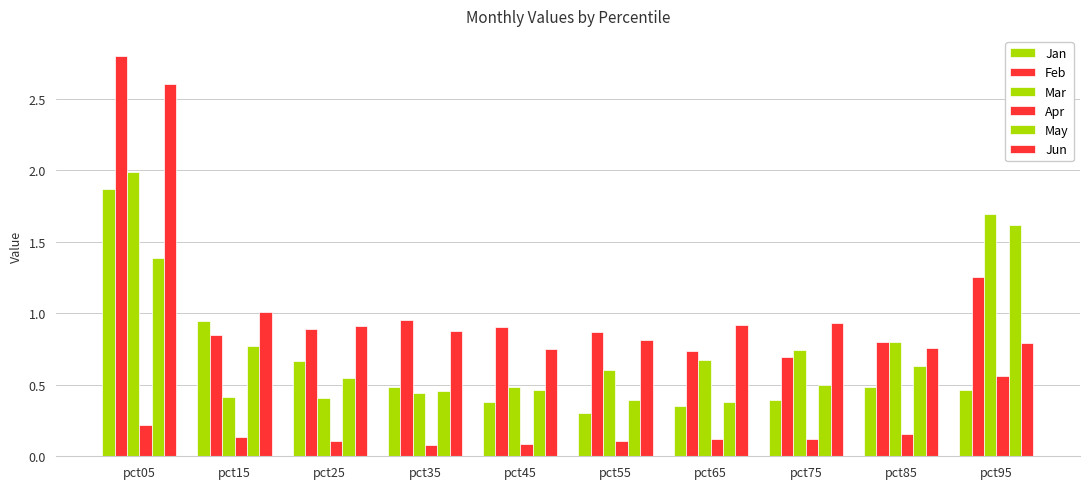

Are the bars grouped side by side (vs. stacked)?

Yes